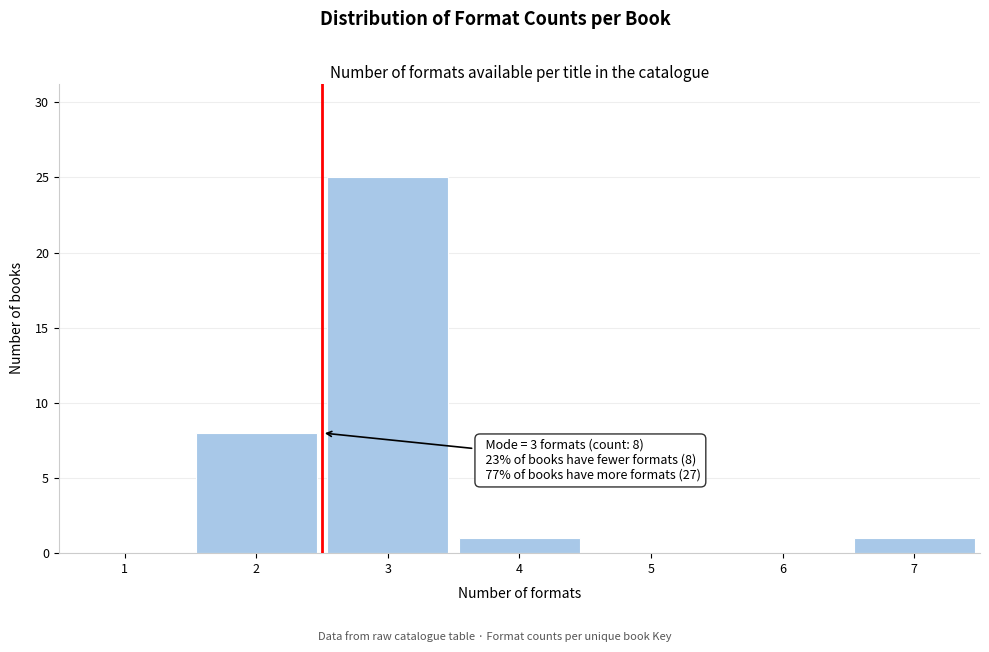

Reading right to left, what are all the values shown in this chart?

7=1	6=0	5=0	4=1	3=25	2=8	1=0